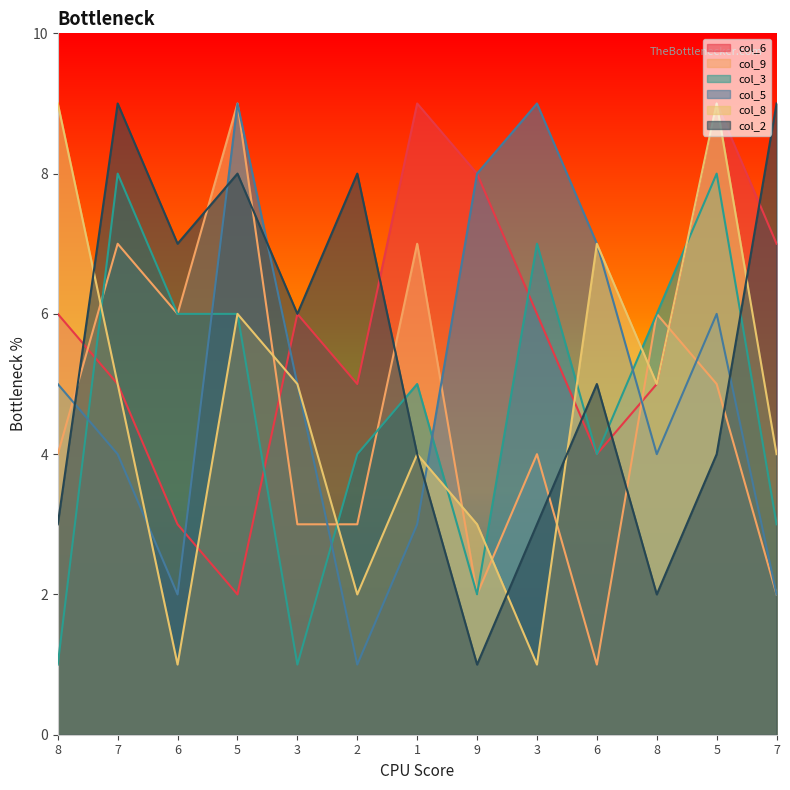

What are all the series names shown in the legend?

col_6, col_9, col_3, col_5, col_8, col_2